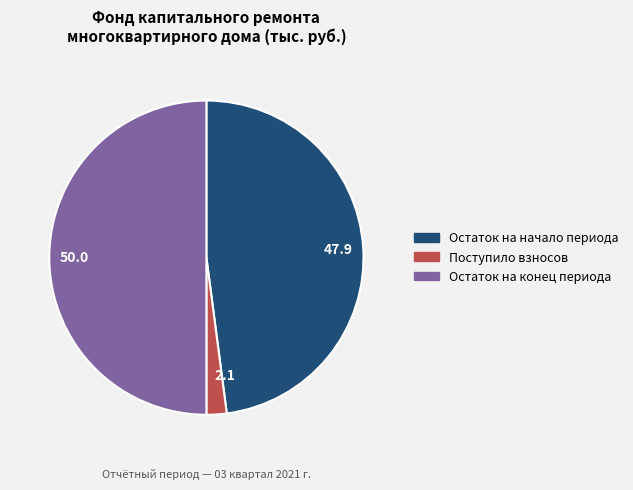

What is the smallest slice in the pie chart?

2.1